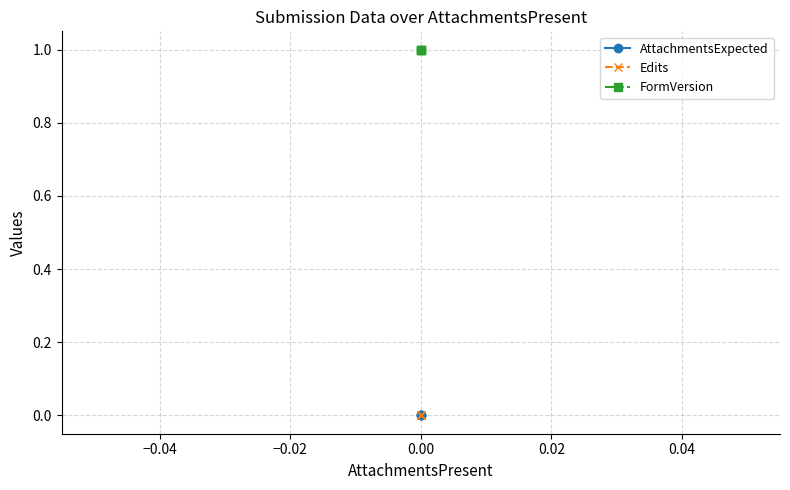

Is this an area chart (filled region under the line)?

No